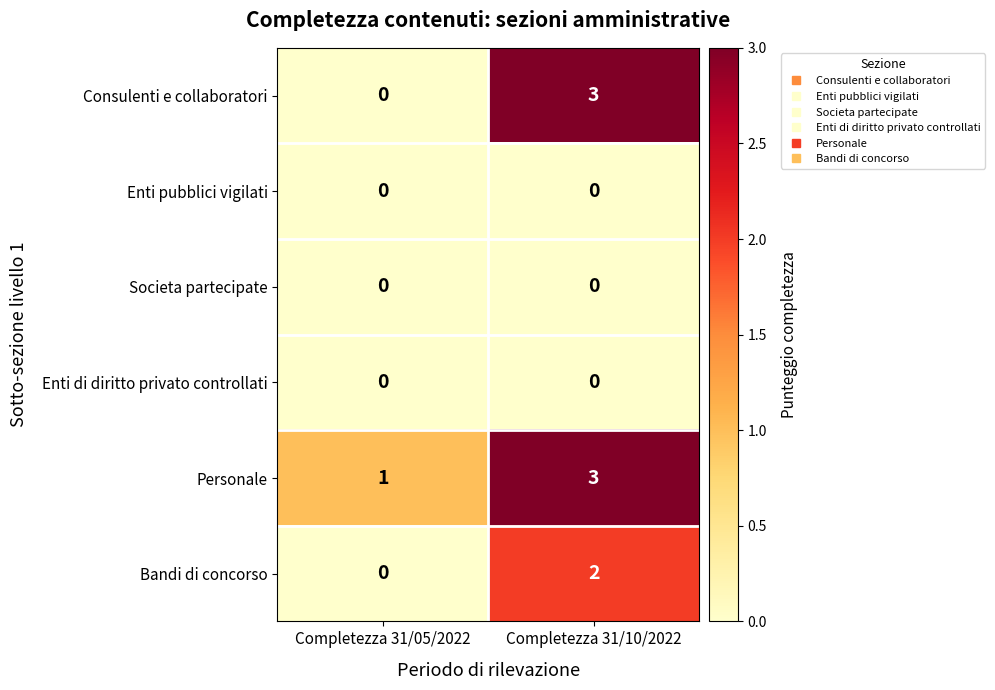

Reading left to right, list all the values displayed in this chart.

Consulenti e collaboratori: 0	3
Enti pubblici vigilati: 0	0
Societa partecipate: 0	0
Enti di diritto privato controllati: 0	0
Personale: 1	3
Bandi di concorso: 0	2